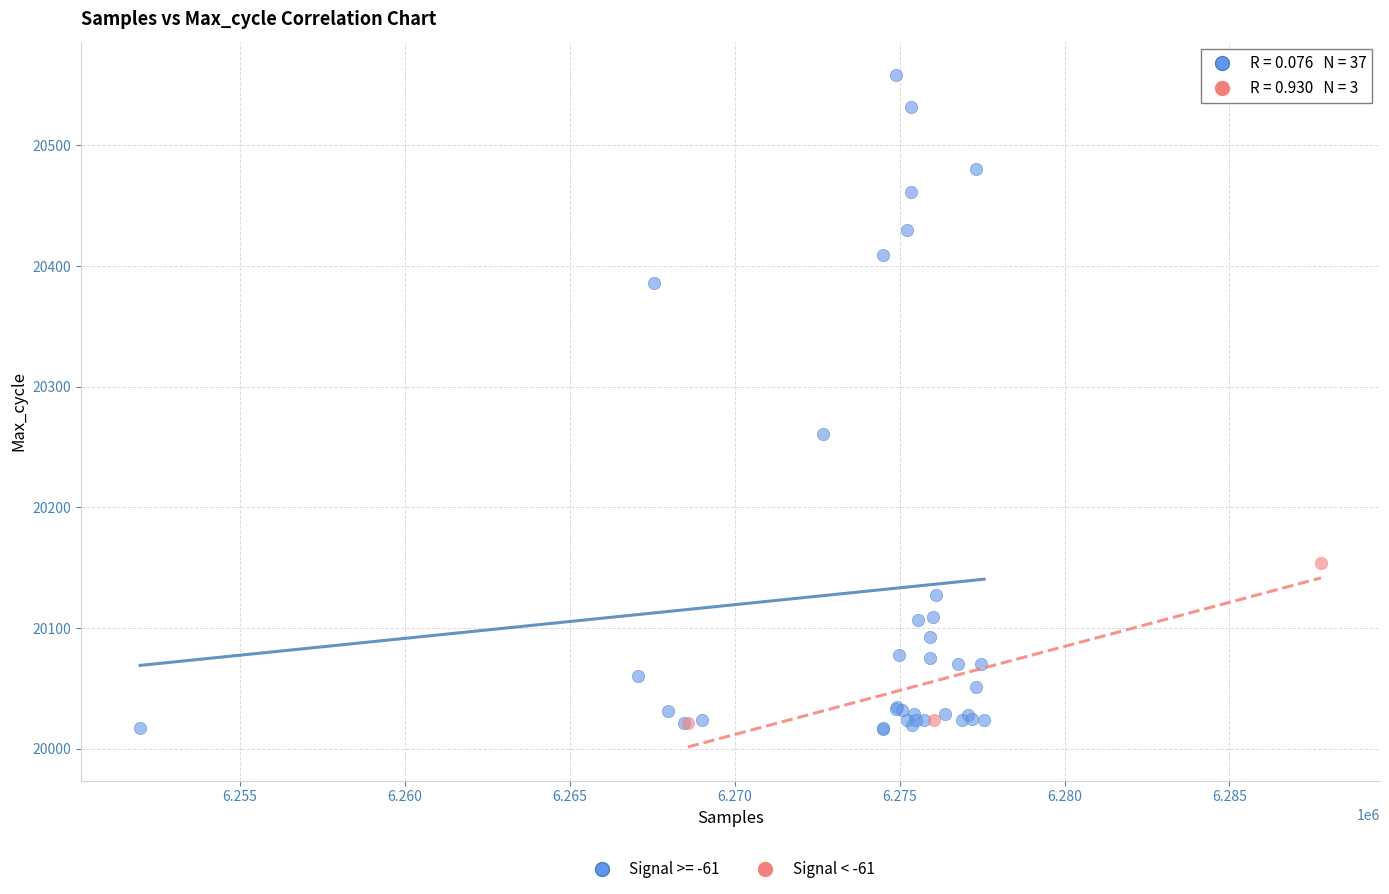

Which series has the widest spread of Y values?

Signal >= -61